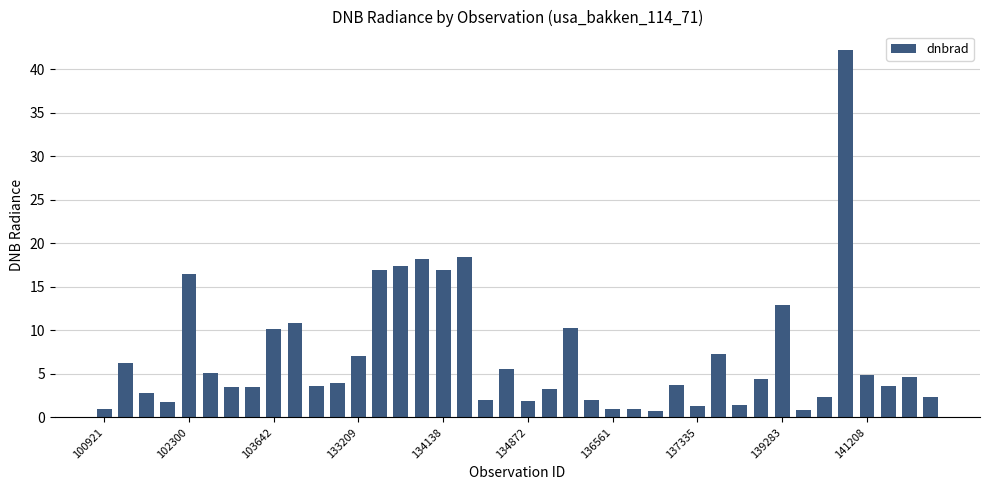

What is the value of the 10th bar from the left?

10.8